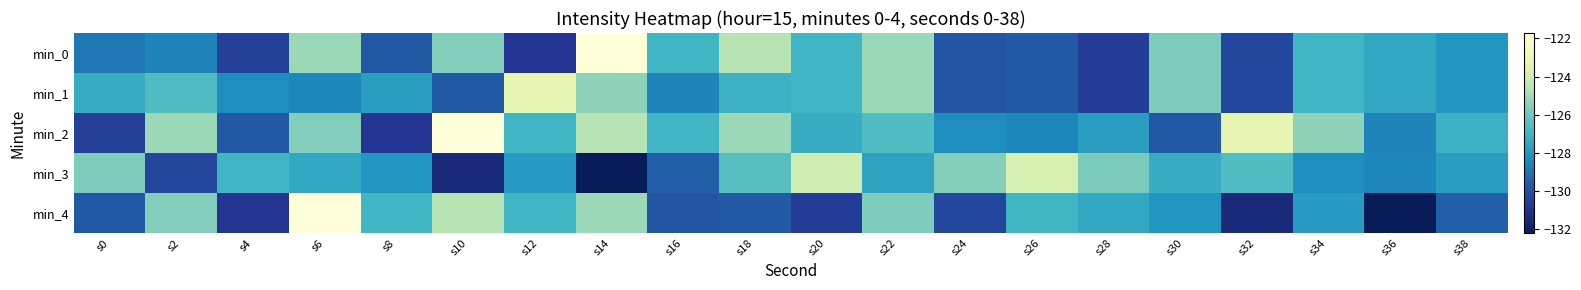

At which category is the sum across all series the highest?

s6